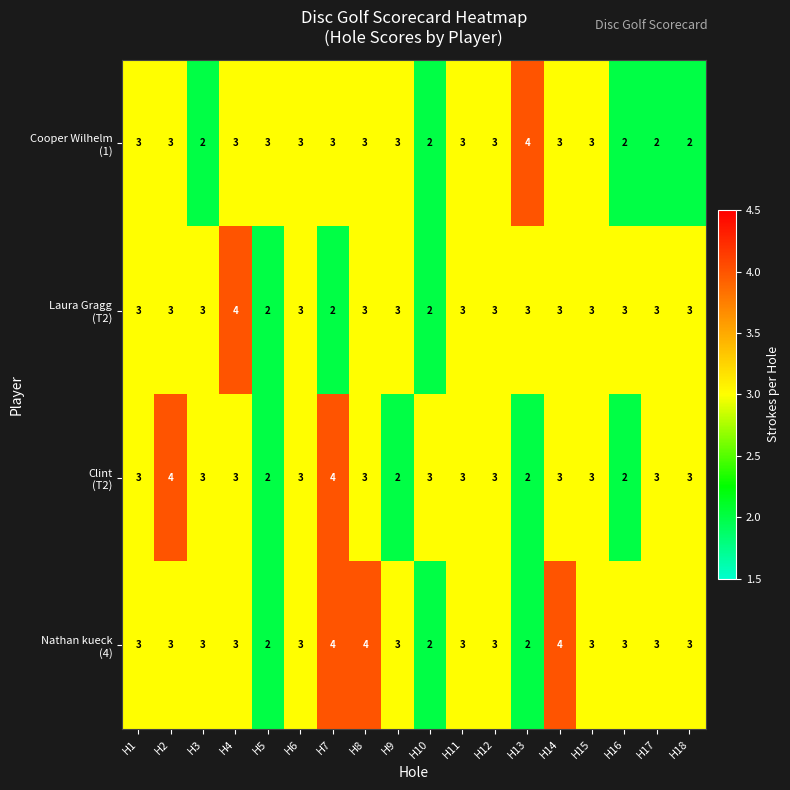

What is the maximum value shown in the chart?

4